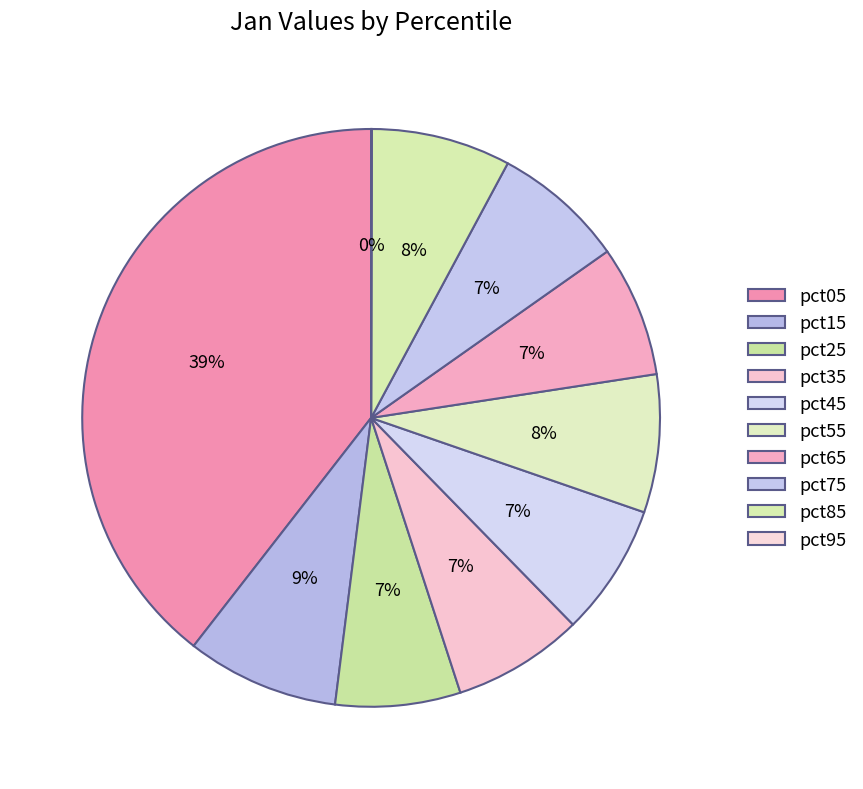

Which has a higher value, pct55 or pct25?

pct55